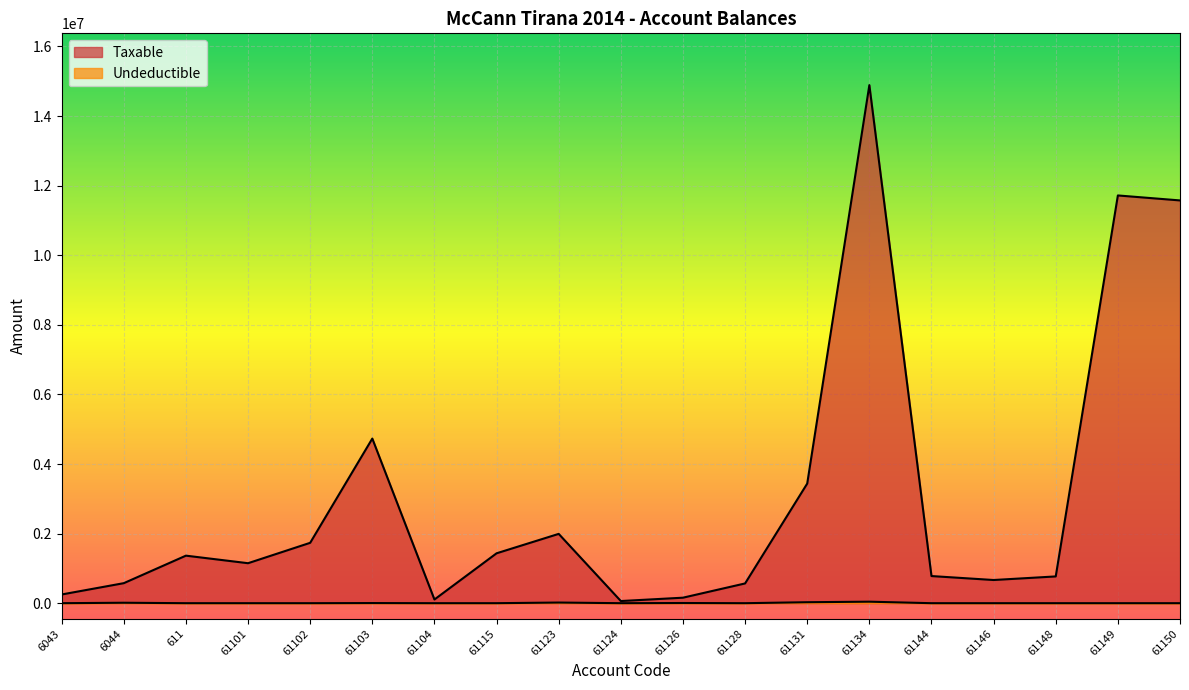

How many values in the Taxable series are below 1149043?

9